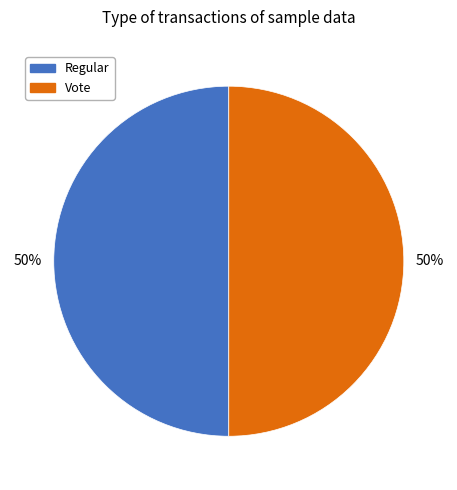

Count the number of slices in the pie.

2